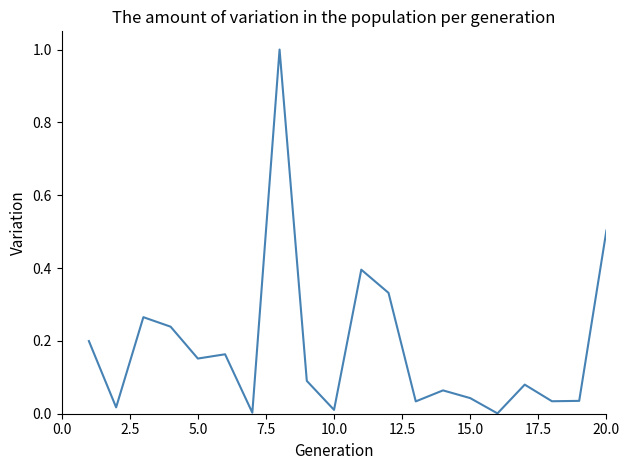

What is the maximum value shown in the chart?

1.0